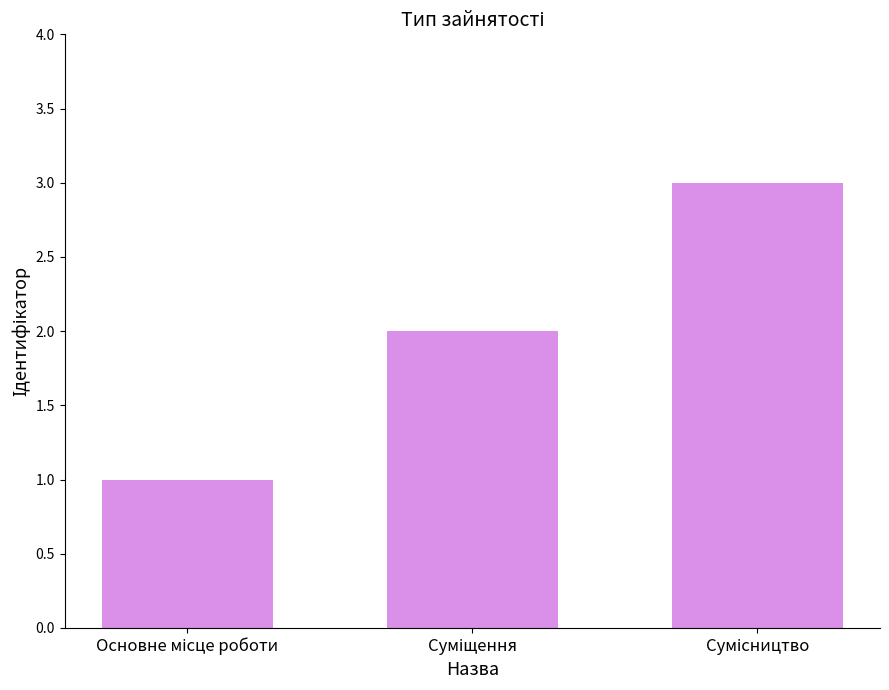

What is the maximum value shown in the chart?

3